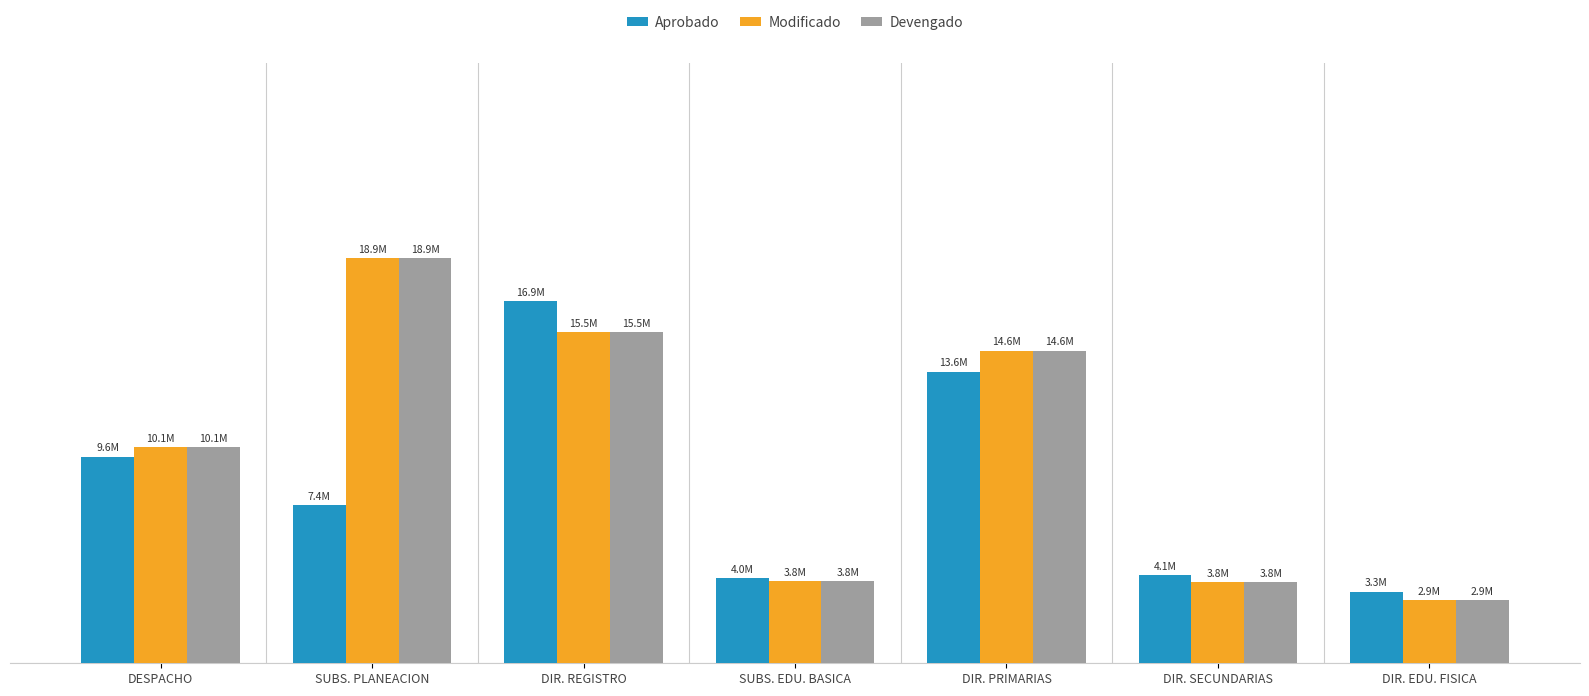

What is the maximum value shown in the chart?

18901450.7